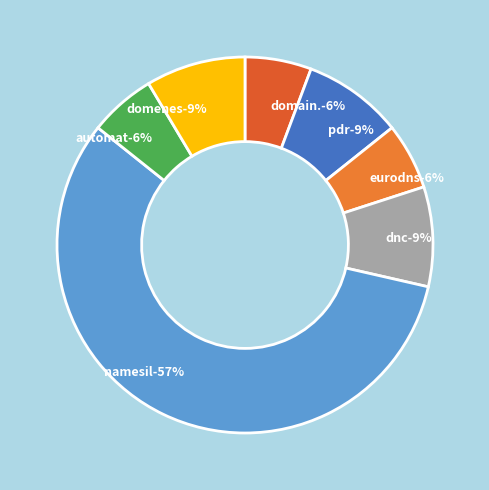

What percentage do Automattic Inc. and Domeneshop AS together represent?

14.3%